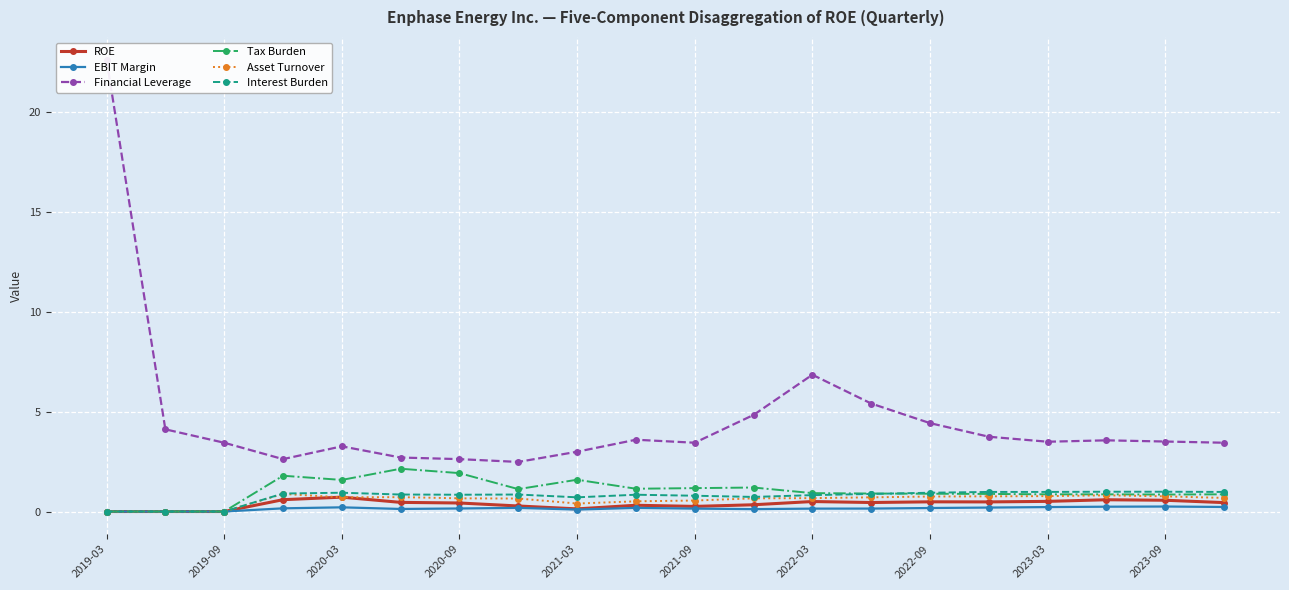

True or false: Interest Burden has more than 1 interior local peaks.

True